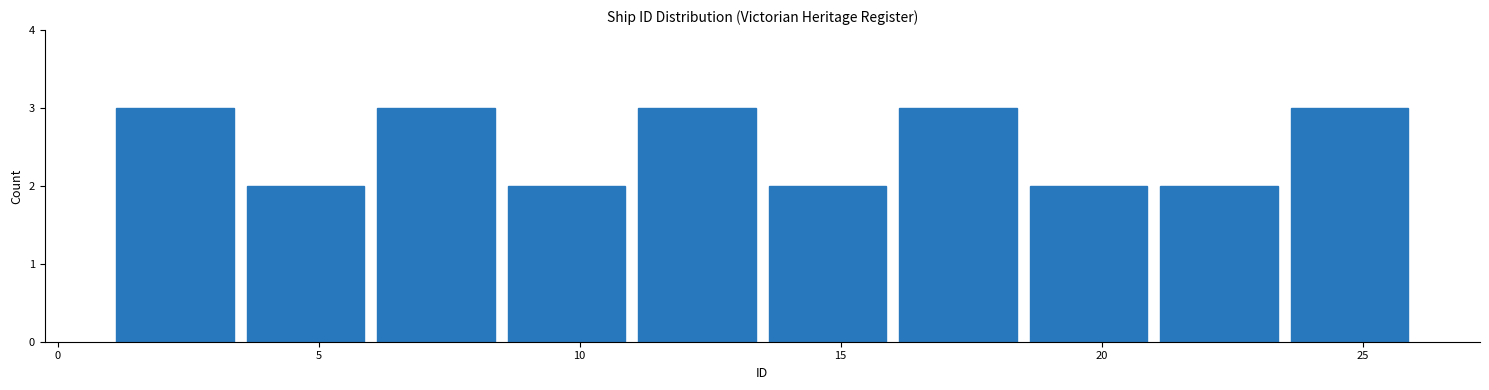

What is the height of the bar covering 21.0 to 23.5 on the x-axis? The values are not printed on the chart, so give them approximately, as read against the axis.

2